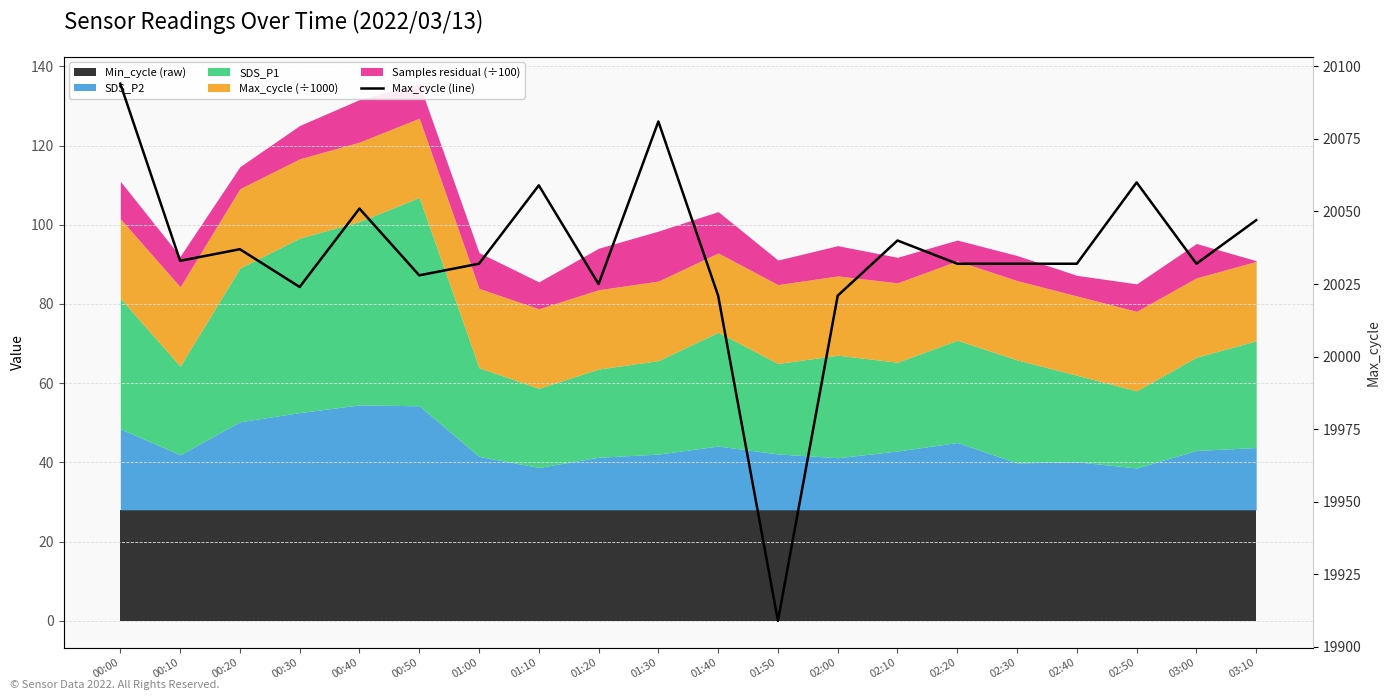

List the labels in order of value, largest first.

00:00, 01:30, 02:50, 01:10, 00:40, 03:10, 02:10, 00:20, 00:10, 01:00, 02:20, 02:30, 02:40, 03:00, 00:50, 01:20, 00:30, 01:40, 02:00, 01:50